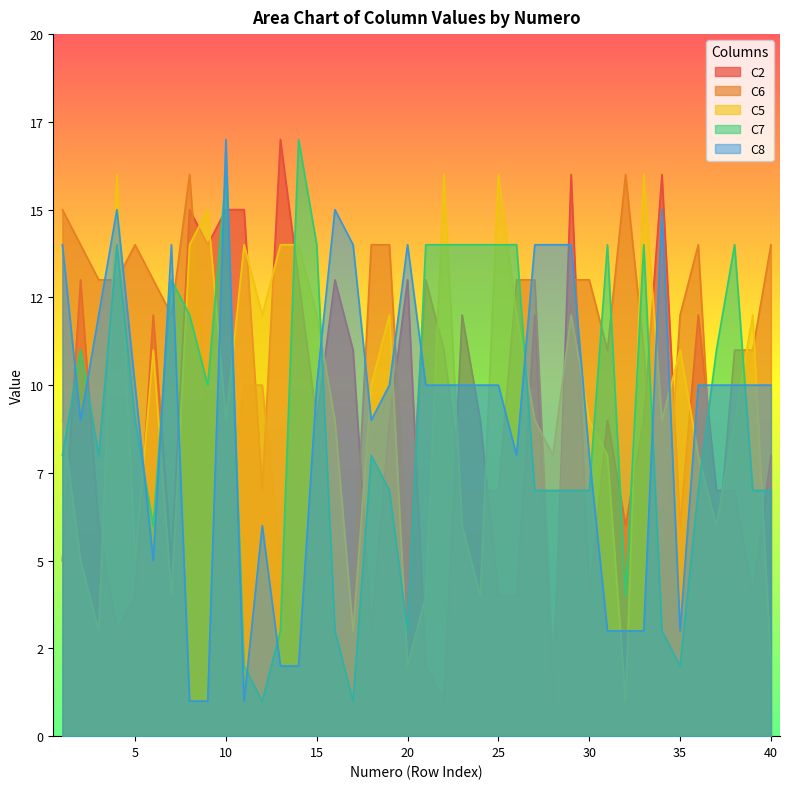

What is the value of the C6 point at the 38th from the left?

11